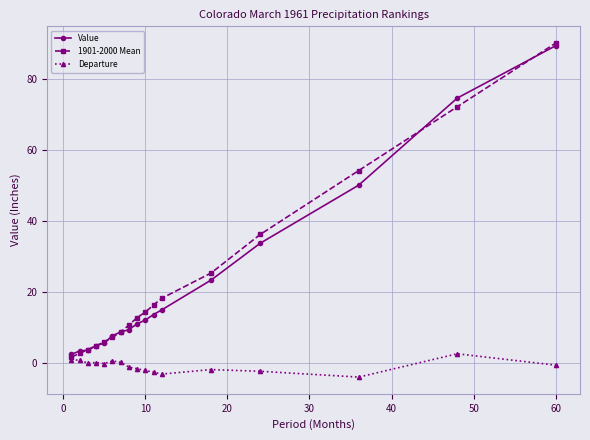

What is the minimum value for 1901-2000 Mean?

1.5